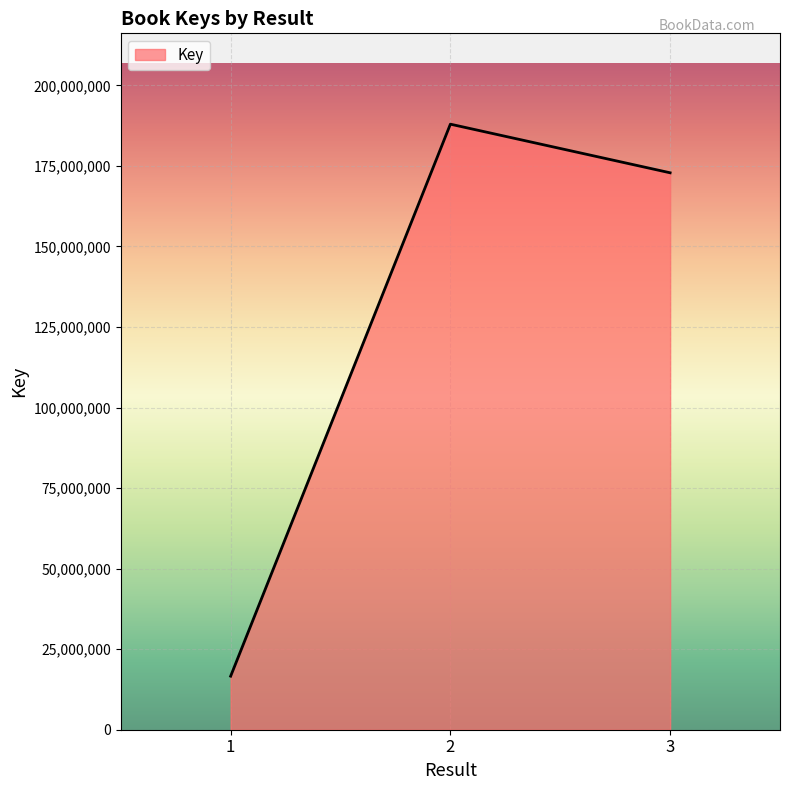

Which category has the lowest value across all series?

1